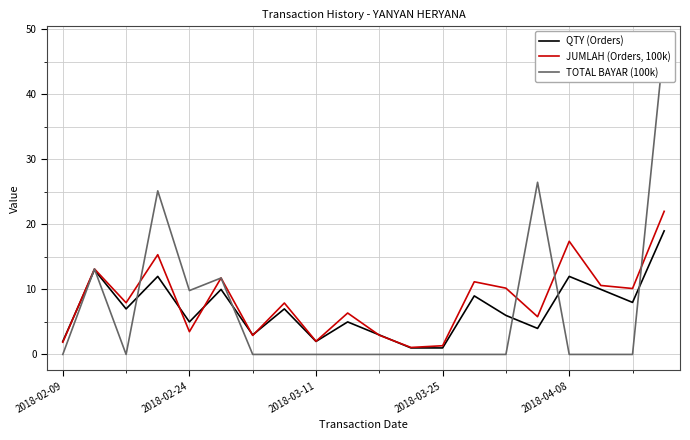

True or false: JUMLAH (Orders, 100k) has a value of 17.4 at 2018-04-08.

True